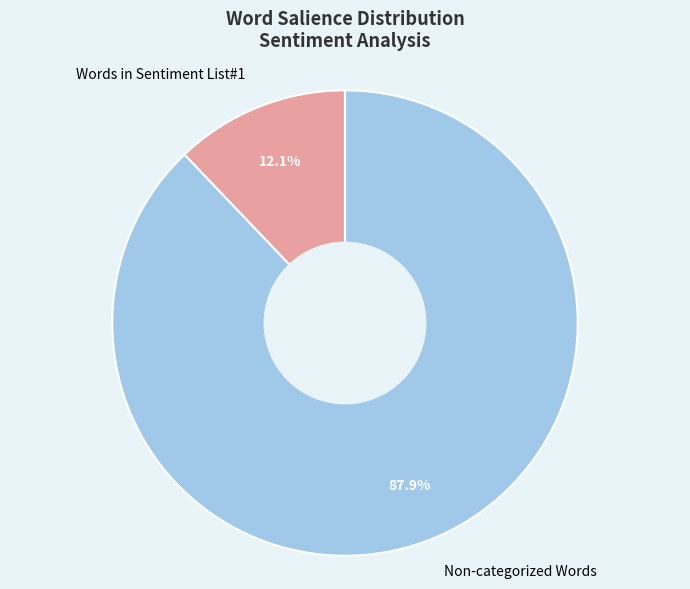

To the nearest percent, what percentage of the pie is Words in Sentiment List#1?

12%